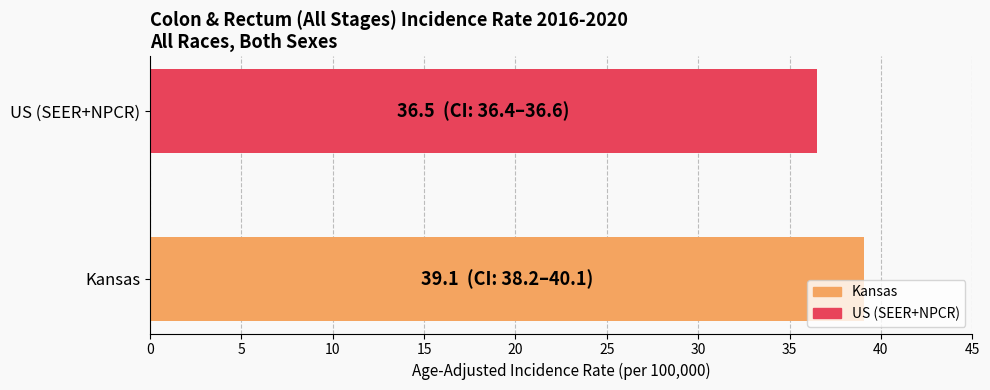

List the labels in order of value, smallest first.

US (SEER+NPCR), Kansas